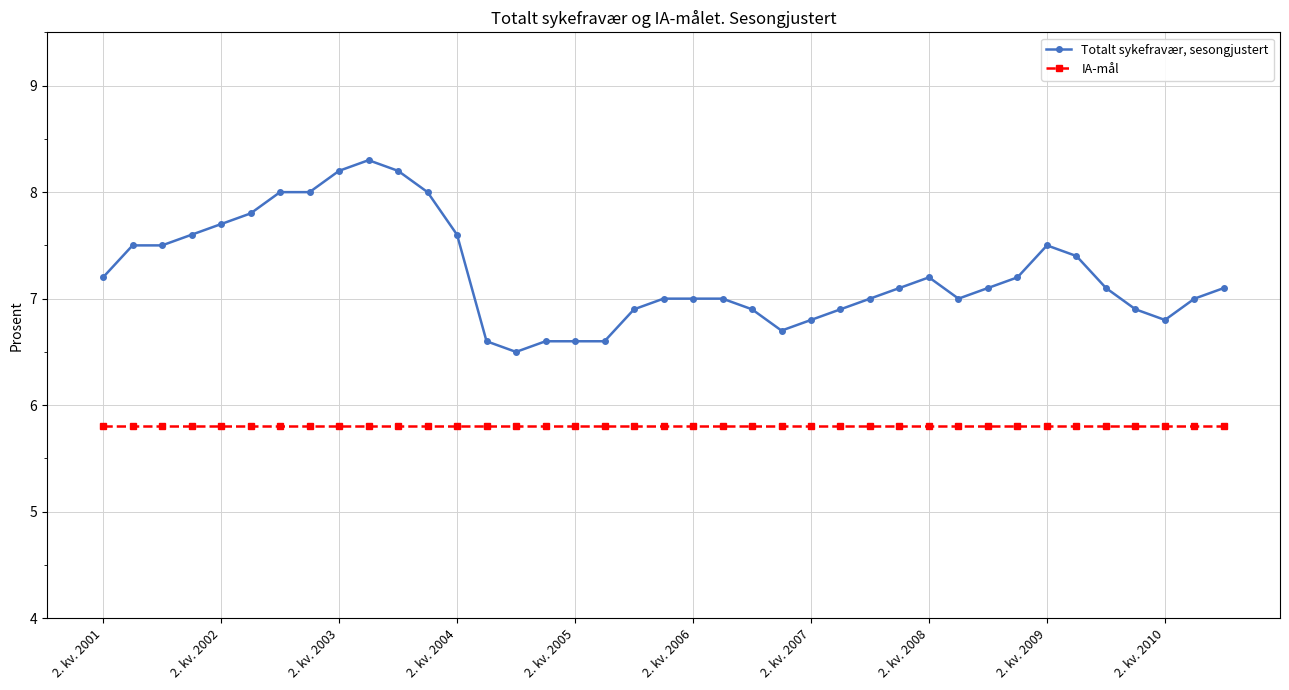

Which series has the largest range (max minus min)?

Totalt sykefravær, sesongjustert